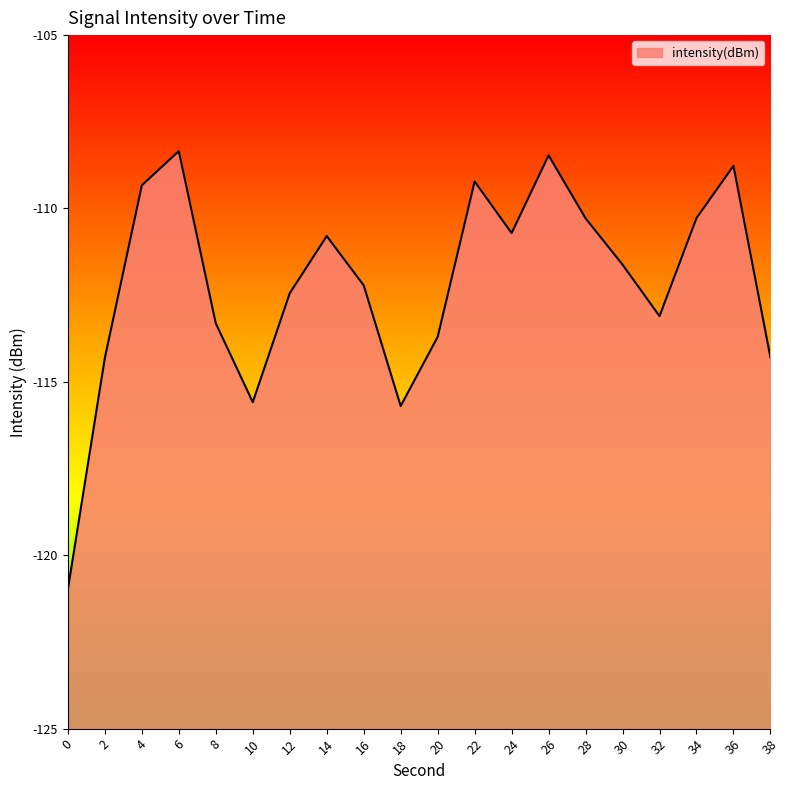

Does the chart have visible grid lines?

No